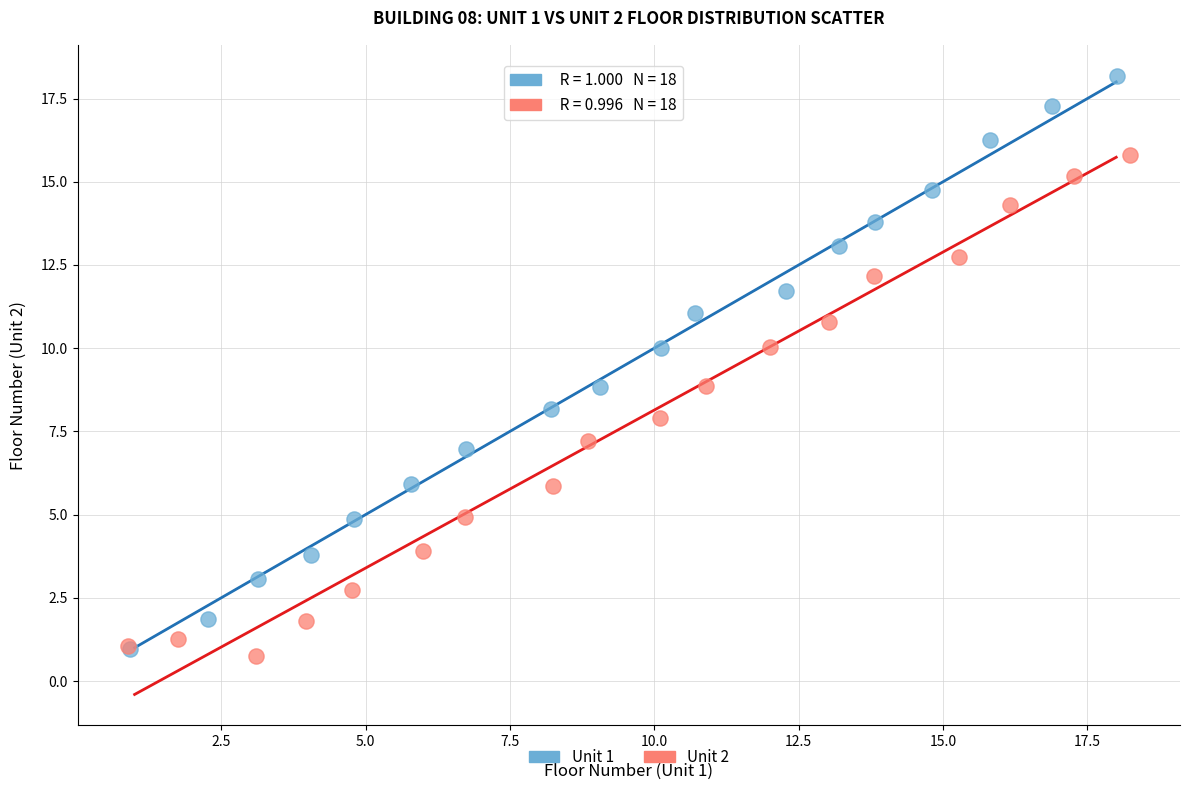

Which series has the widest spread of Y values?

Unit 1